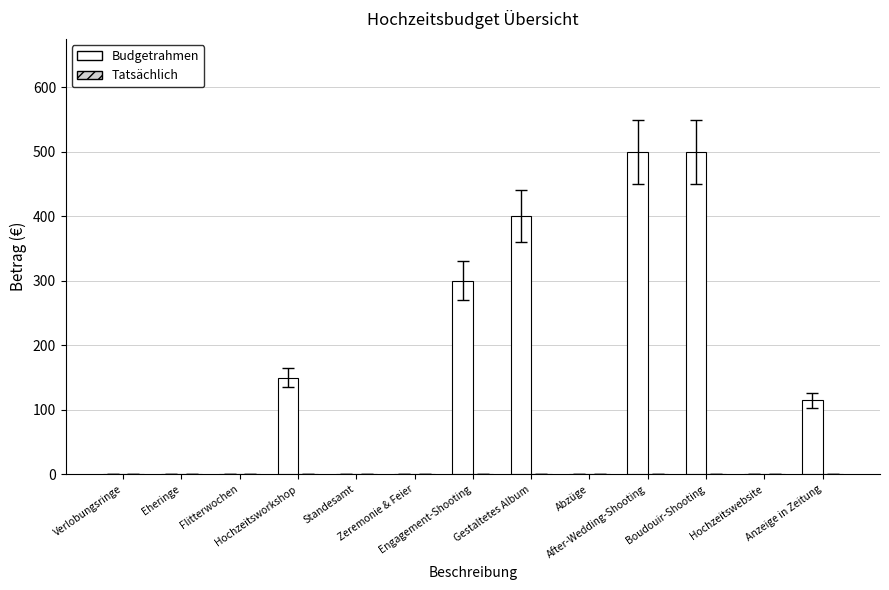

What is the sum of all values?

1965